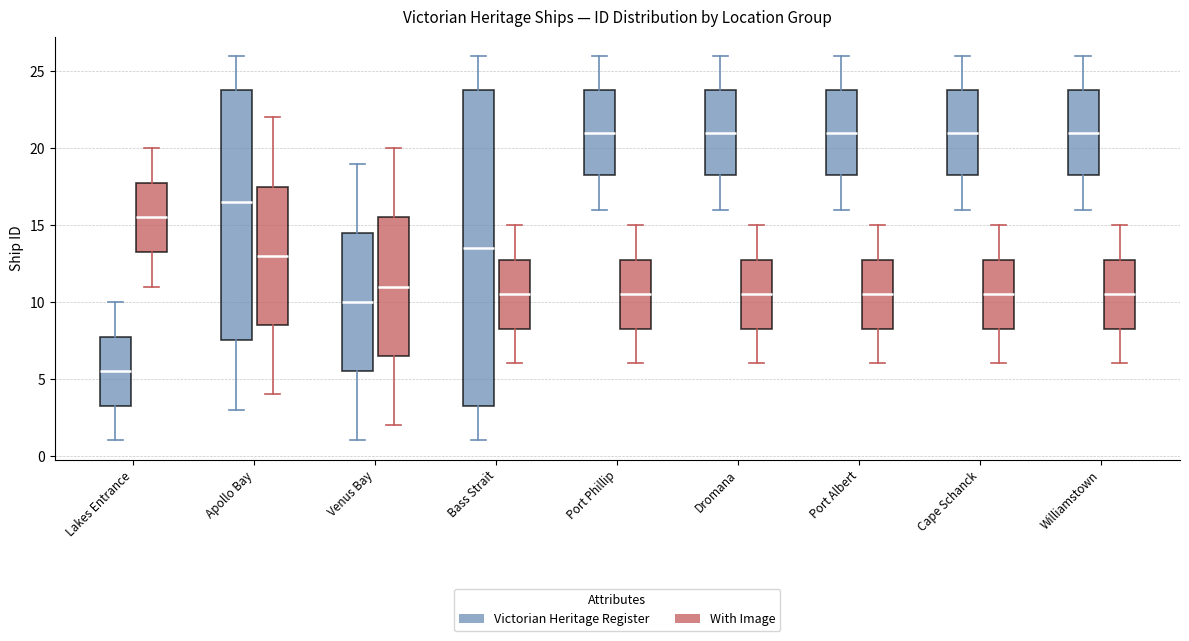

Reading left to right, read every box against the y-axis: the position of its median line, the range the box covers, and the ends of its whiskers. The values are not printed on the chart, so give them approximately, as read against the axis.

Lakes Entrance (Victorian Heritage Register): median 5.5, box 3.5 to 8.0, whiskers 1.0 to 10.0
Lakes Entrance (With Image): median 15.5, box 13.5 to 18.0, whiskers 11.0 to 20.0
Apollo Bay (Victorian Heritage Register): median 16.5, box 7.5 to 24.0, whiskers 3.0 to 26.0
Apollo Bay (With Image): median 13.0, box 8.5 to 17.5, whiskers 4.0 to 22.0
Venus Bay (Victorian Heritage Register): median 10.0, box 5.5 to 14.5, whiskers 1.0 to 19.0
Venus Bay (With Image): median 11.0, box 6.5 to 15.5, whiskers 2.0 to 20.0
Bass Strait (Victorian Heritage Register): median 13.5, box 3.5 to 24.0, whiskers 1.0 to 26.0
Bass Strait (With Image): median 10.5, box 8.5 to 13.0, whiskers 6.0 to 15.0
Port Phillip (Victorian Heritage Register): median 21.0, box 18.5 to 24.0, whiskers 16.0 to 26.0
Port Phillip (With Image): median 10.5, box 8.5 to 13.0, whiskers 6.0 to 15.0
Dromana (Victorian Heritage Register): median 21.0, box 18.5 to 24.0, whiskers 16.0 to 26.0
Dromana (With Image): median 10.5, box 8.5 to 13.0, whiskers 6.0 to 15.0
Port Albert (Victorian Heritage Register): median 21.0, box 18.5 to 24.0, whiskers 16.0 to 26.0
Port Albert (With Image): median 10.5, box 8.5 to 13.0, whiskers 6.0 to 15.0
Cape Schanck (Victorian Heritage Register): median 21.0, box 18.5 to 24.0, whiskers 16.0 to 26.0
Cape Schanck (With Image): median 10.5, box 8.5 to 13.0, whiskers 6.0 to 15.0
Williamstown (Victorian Heritage Register): median 21.0, box 18.5 to 24.0, whiskers 16.0 to 26.0
Williamstown (With Image): median 10.5, box 8.5 to 13.0, whiskers 6.0 to 15.0